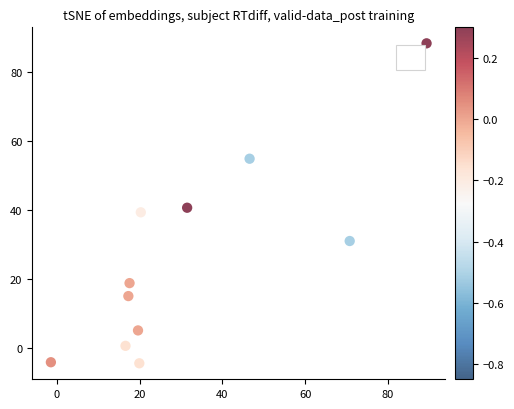

What is the average X value?

31.6